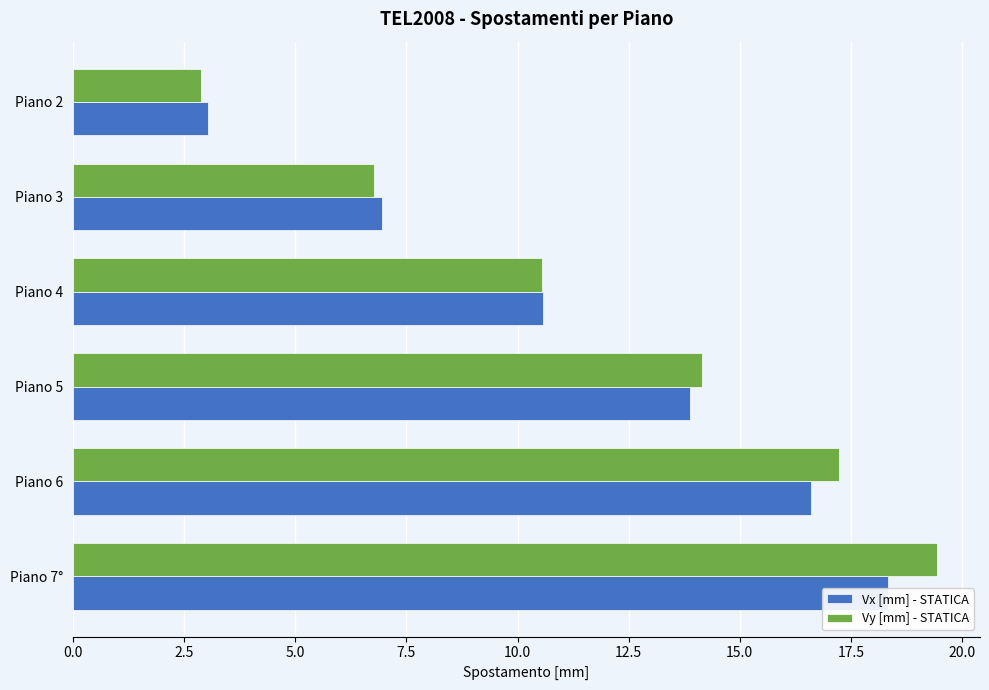

What is the greatest value displayed?

19.4